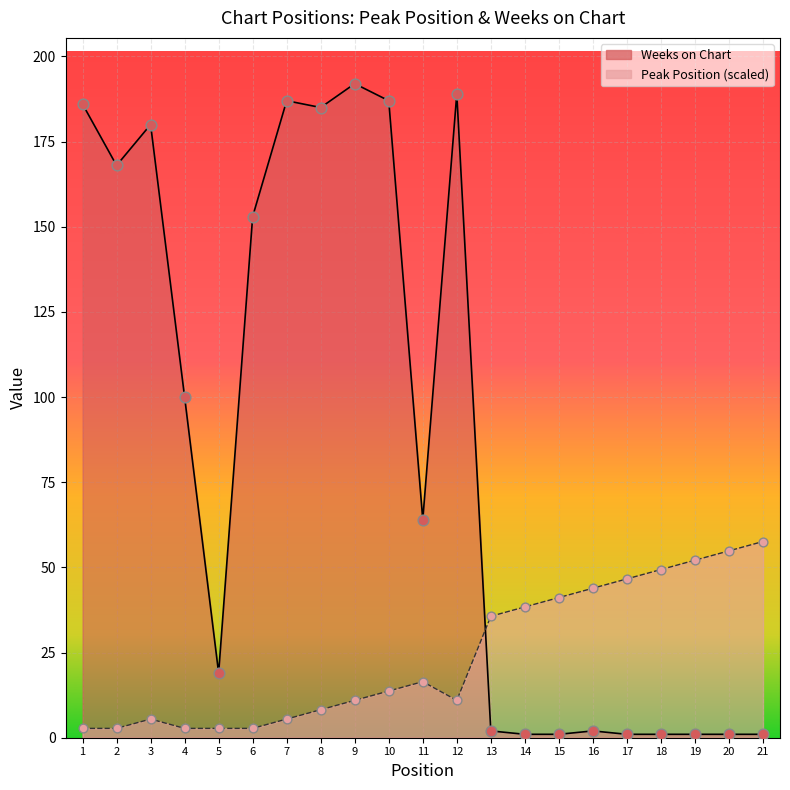

Is the value of Peak Position at 16 greater than the value of Weeks on Chart at 19?

Yes